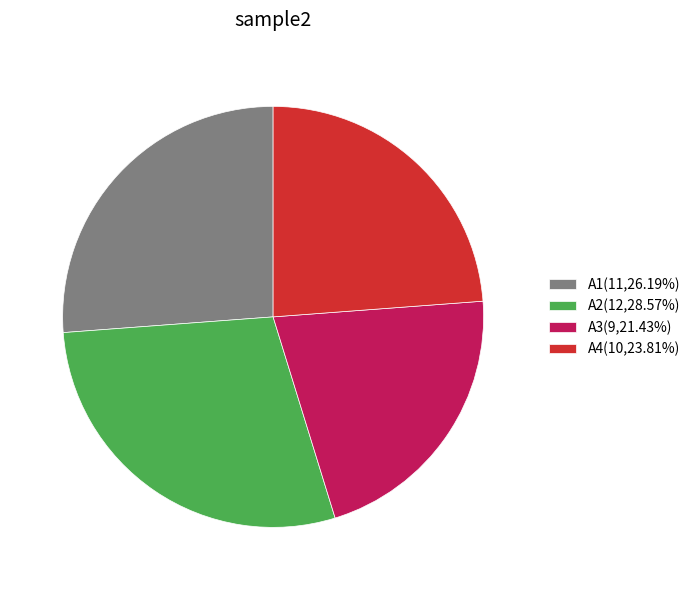

Approximately how many times larger is the value at A2(12,28.57%) compared to A1(11,26.19%)?

1.1